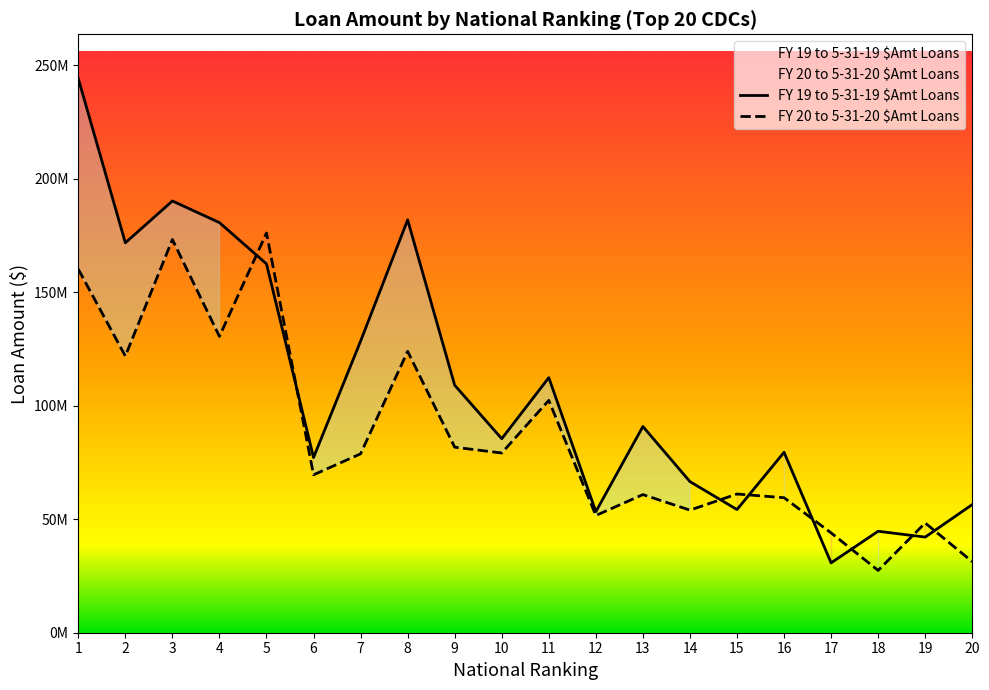

What is the total value across all series at 16?

138913000